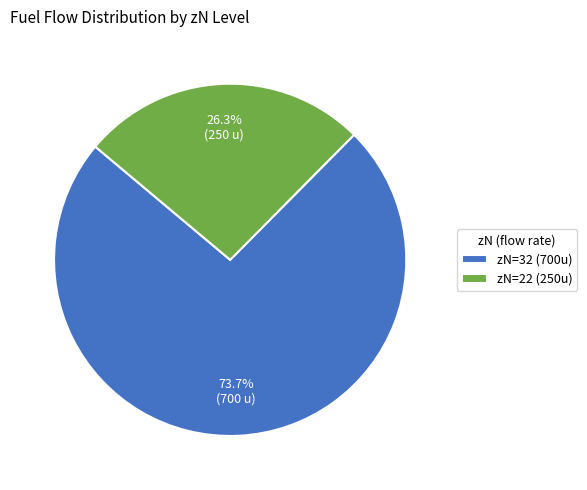

What is the ratio of the value at zN=22 (250u) to the value at zN=32 (700u)?

0.4